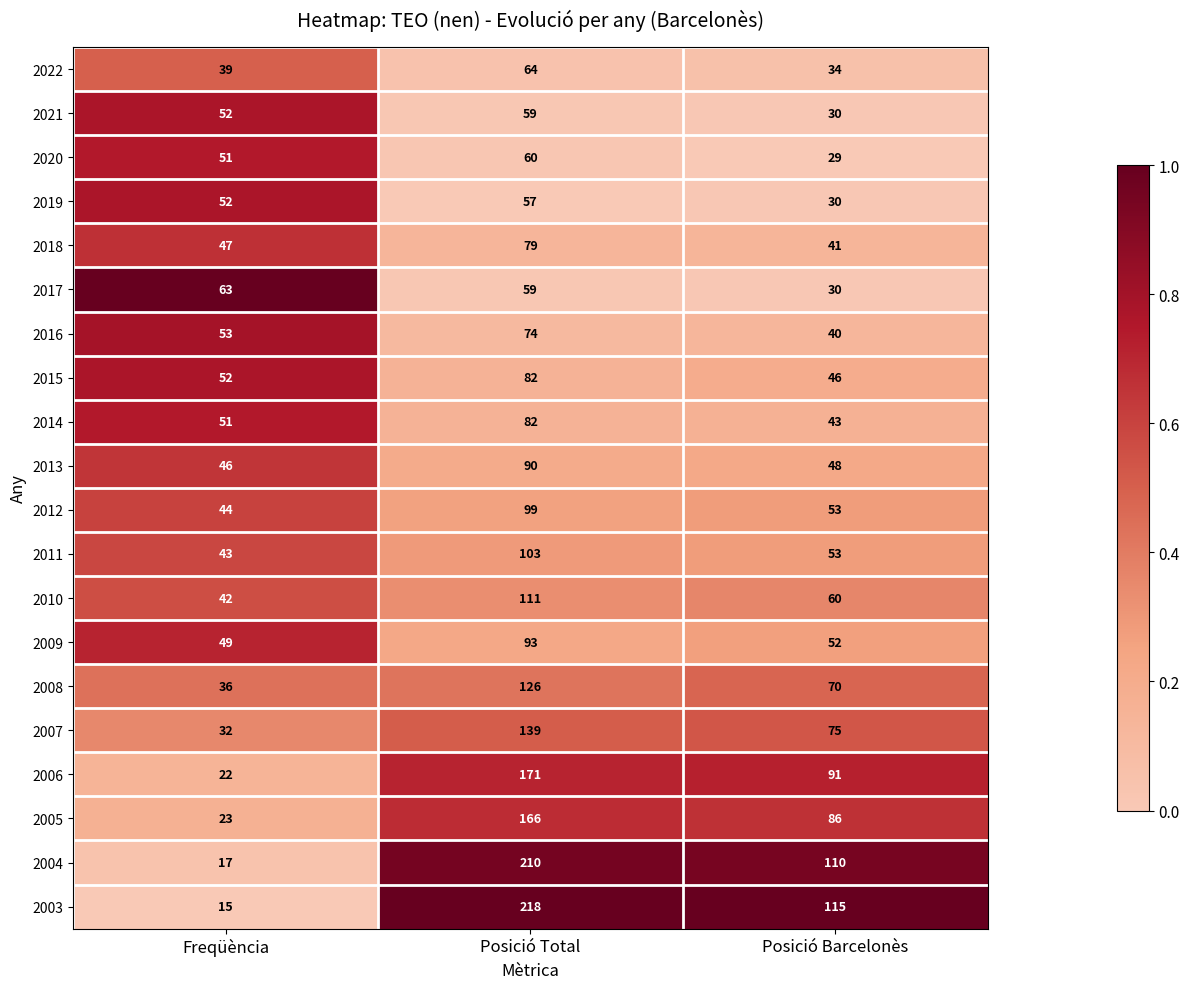

The 2007 series shows 15 at Freqüència. True or false?

False